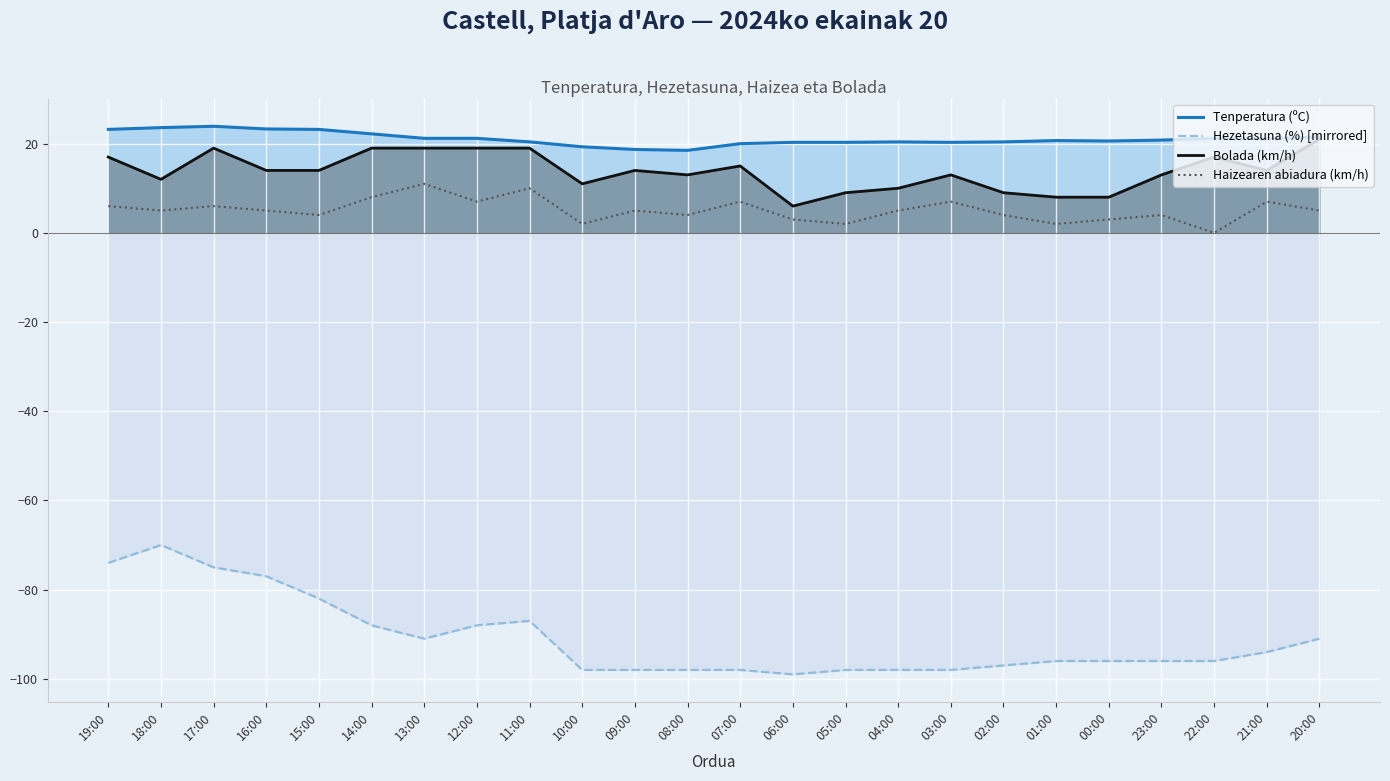

How many data points does each series have?

24